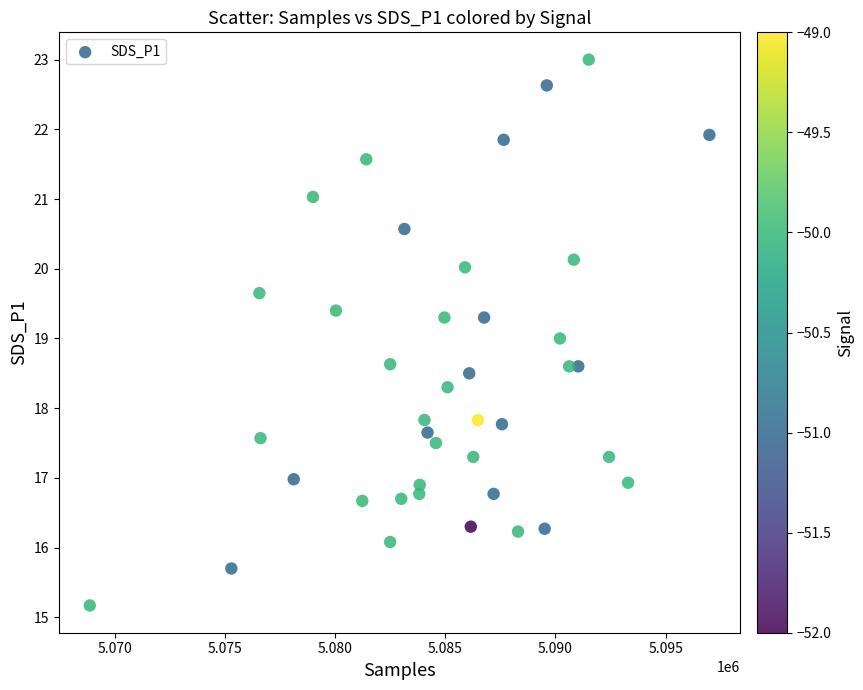

What is the range of Y values (max minus min)?

7.8